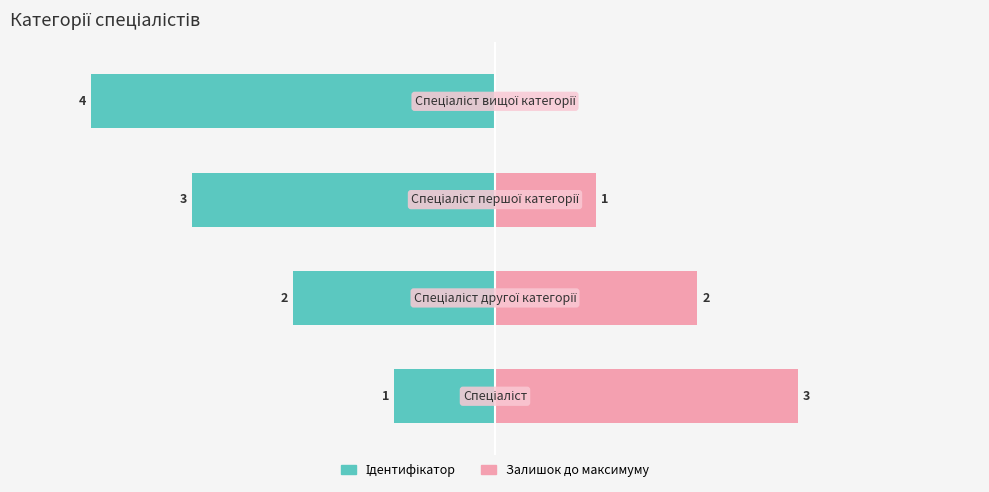

Are the bars horizontal?

Yes